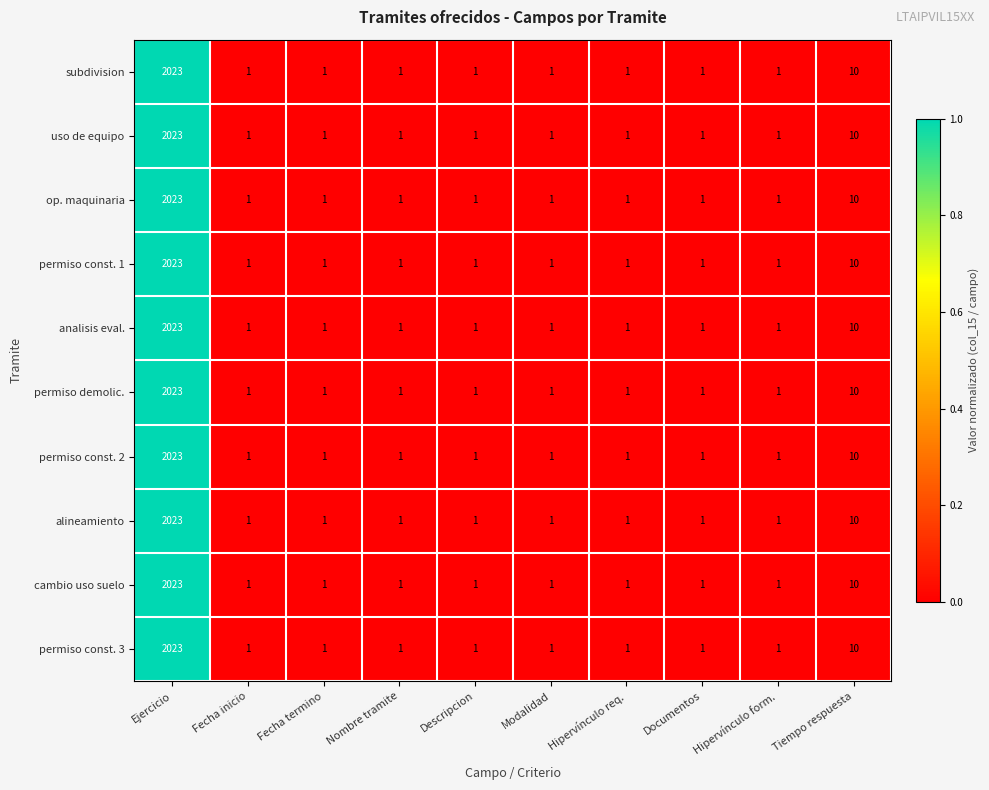

What is the highest value of the cambio uso suelo series?

2023